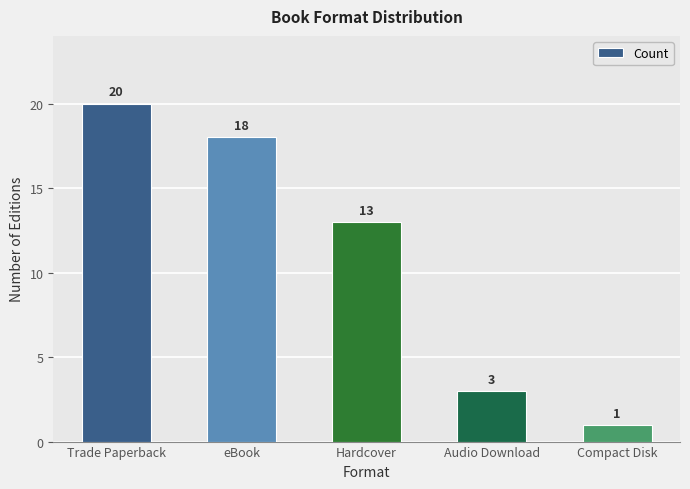

What is the label of the 2nd bar from the left?

eBook